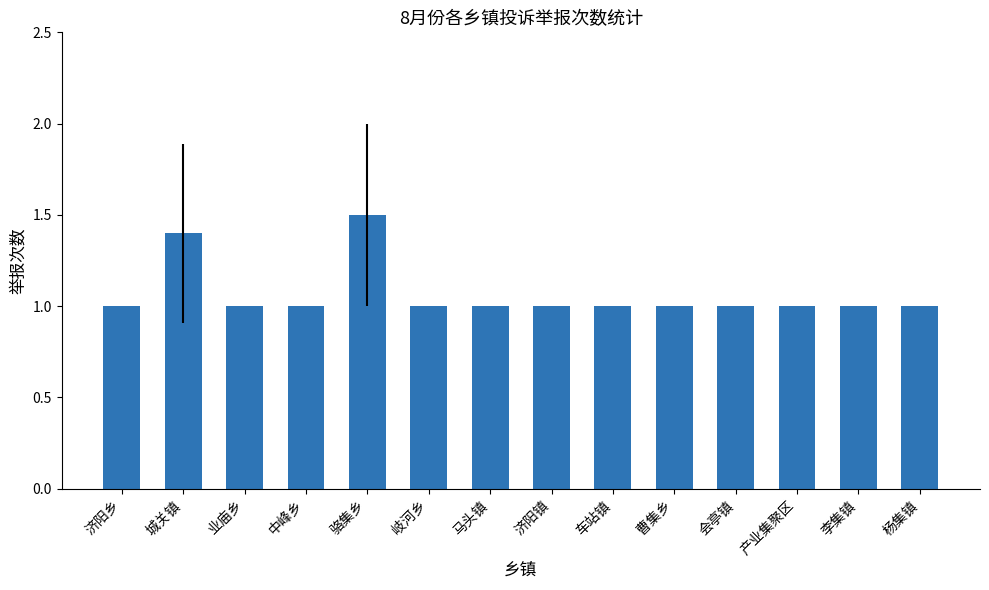

What is the ratio of the value at 骆集乡 to the value at 曹集乡?

1.5